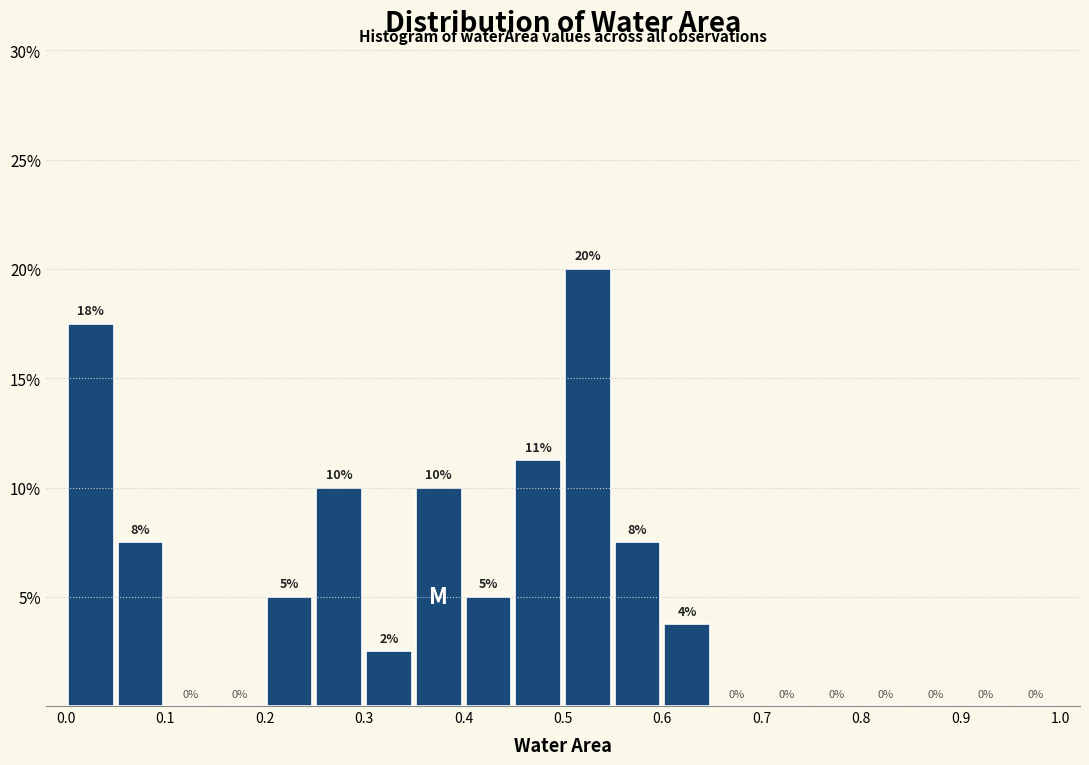

Which range on the x-axis has the tallest bar?

0.50 to 0.55